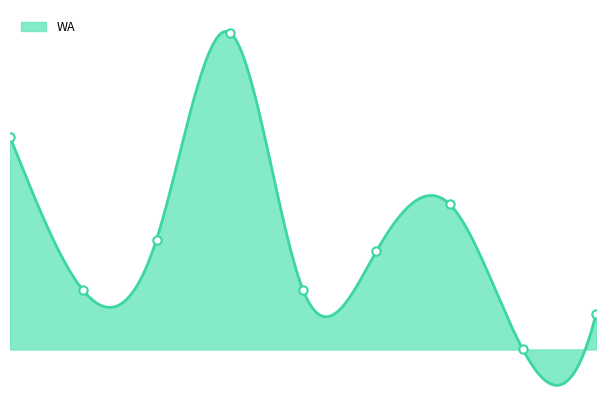

Which label corresponds to the largest value in the chart?

3